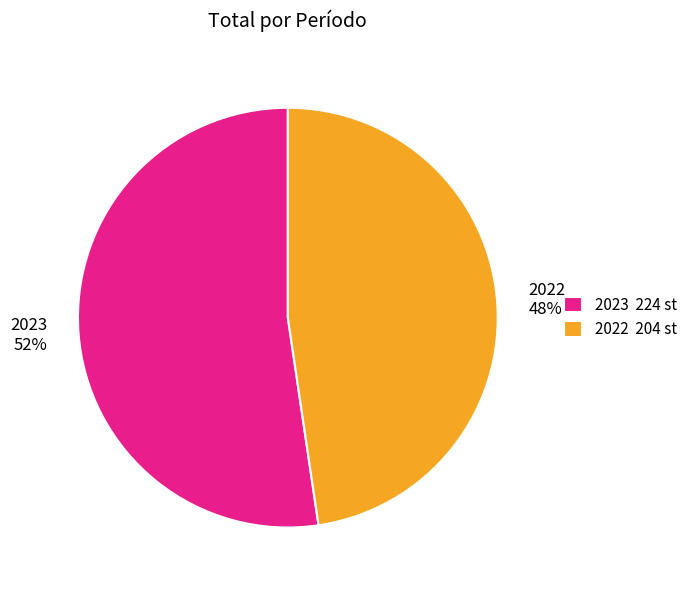

Is there any slice that represents more than half of the pie?

Yes